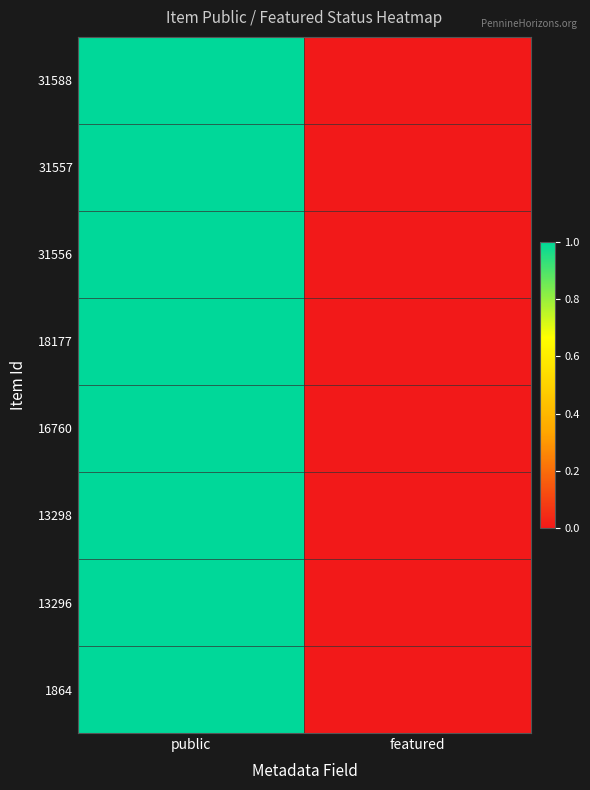

At how many categories does at least one series exceed 0?

1